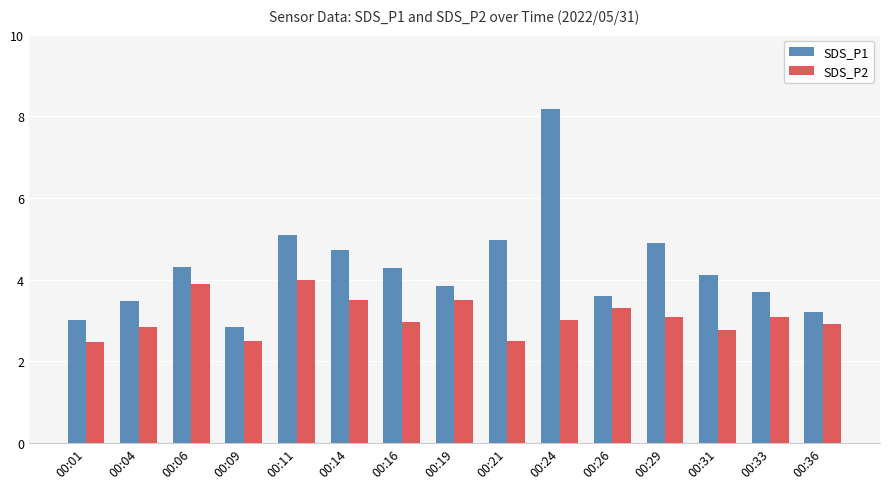

Reading left to right, what are all the values shown in this chart?

SDS_P1: 00:01=3.0	00:04=3.5	00:06=4.3	00:09=2.8	00:11=5.1	00:14=4.7	00:16=4.3	00:19=3.8	00:21=5.0	00:24=8.2	00:26=3.6	00:29=4.9	00:31=4.1	00:33=3.7	00:36=3.2
SDS_P2: 00:01=2.5	00:04=2.8	00:06=3.9	00:09=2.5	00:11=4.0	00:14=3.5	00:16=3.0	00:19=3.5	00:21=2.5	00:24=3.0	00:26=3.3	00:29=3.1	00:31=2.8	00:33=3.1	00:36=2.9